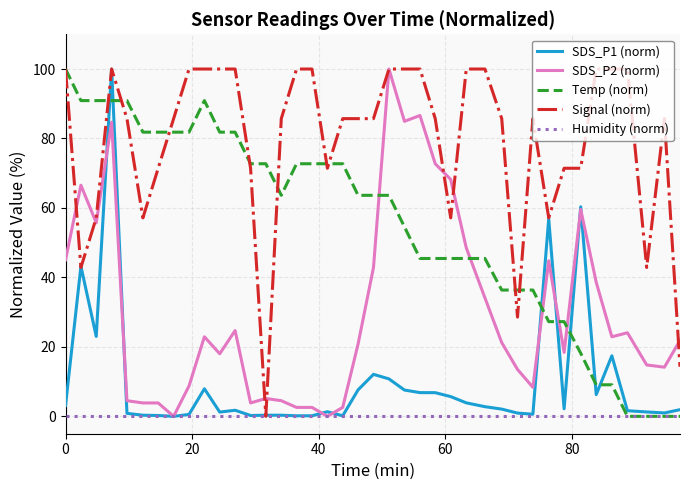

True or false: SDS_P1 (norm) has more than 1 points higher than both neighbors.

True